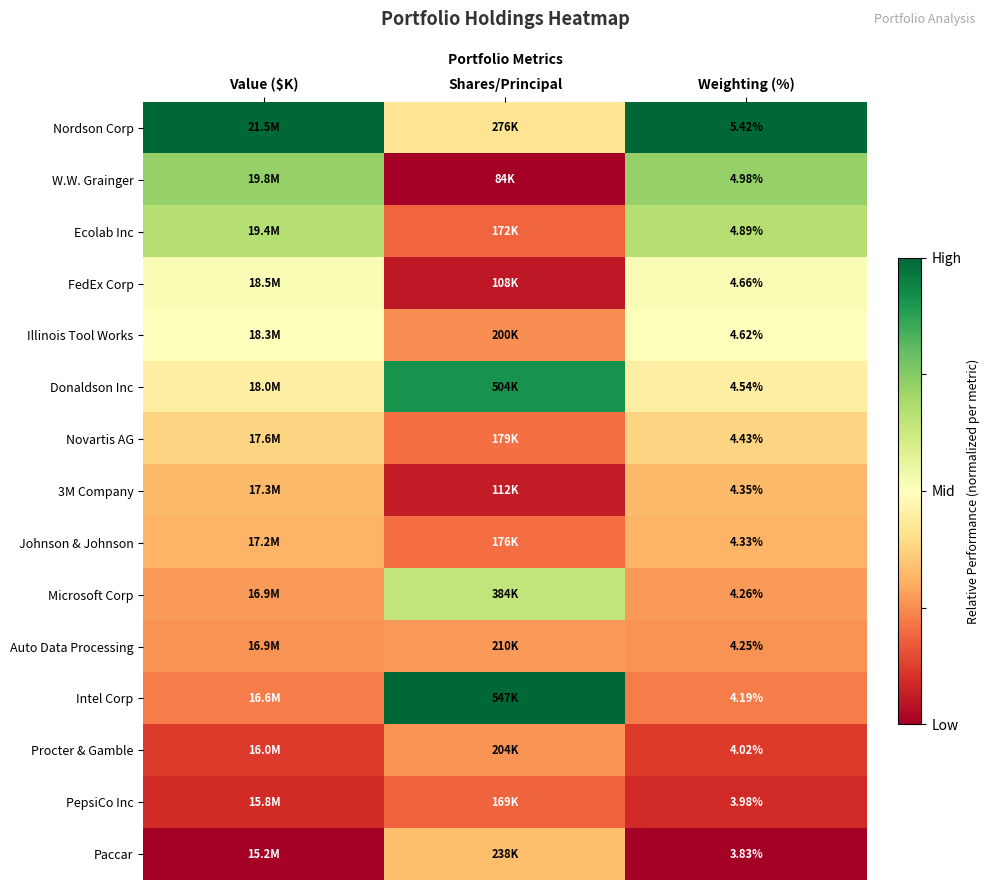

Which category has the lowest value in the Microsoft Corp series?

Value ($K)